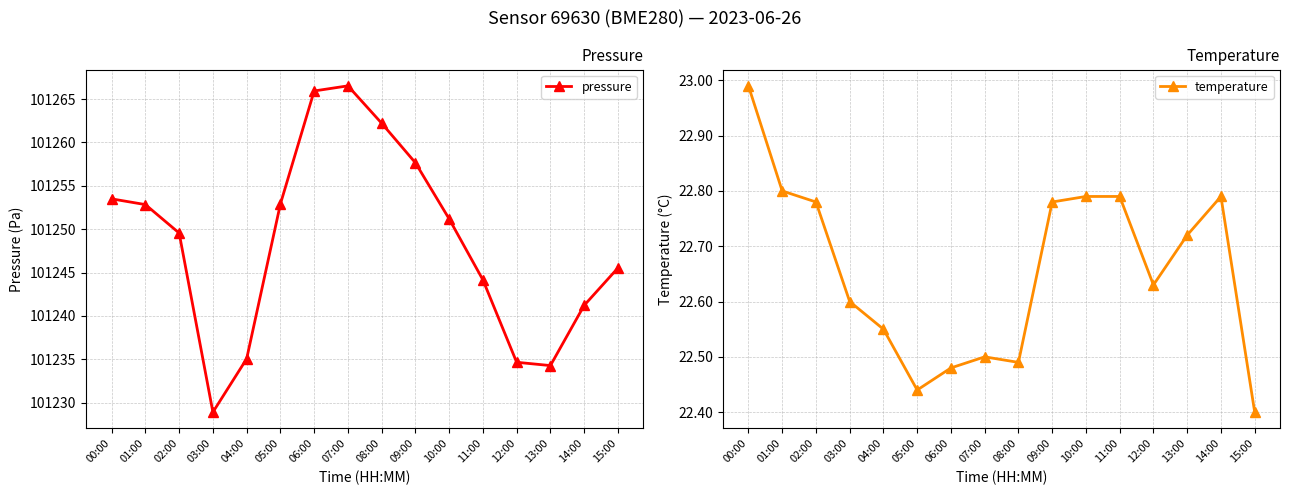

True or false: pressure and temperature cross at least once.

False